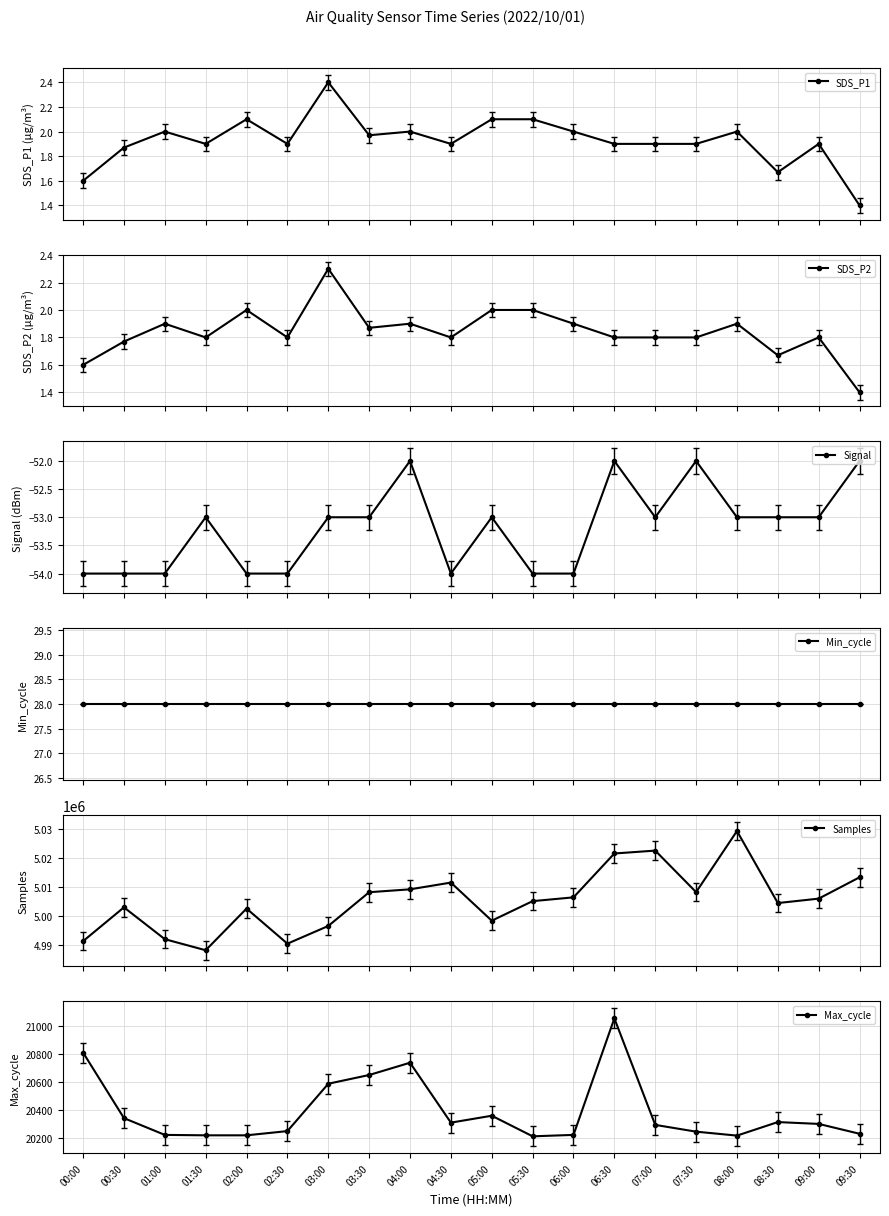

What is the difference between the highest and lowest values at 03:00?

4996691.0